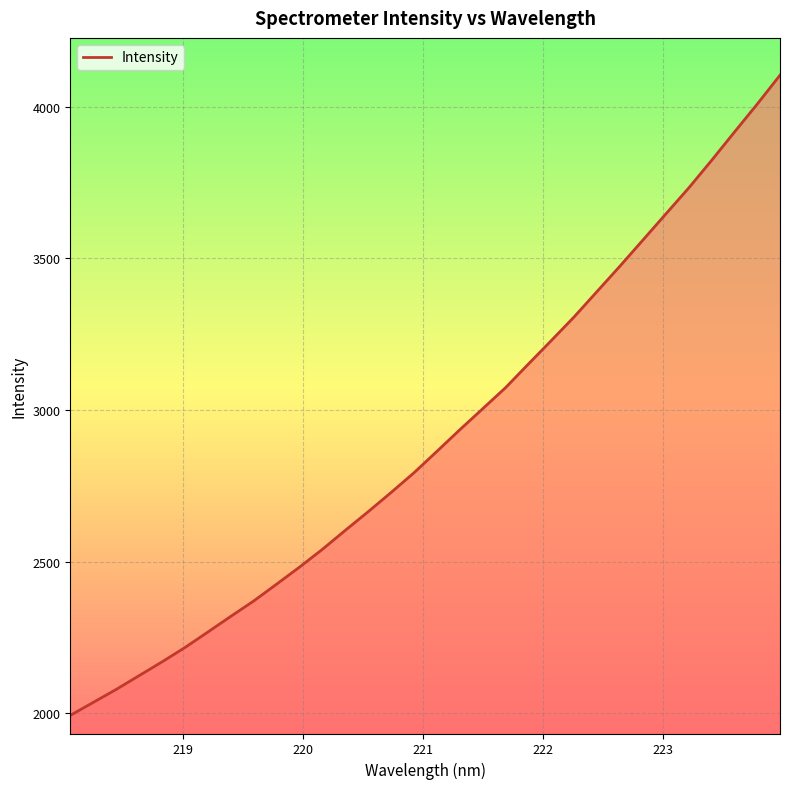

What is the maximum value shown in the chart?

4104.7